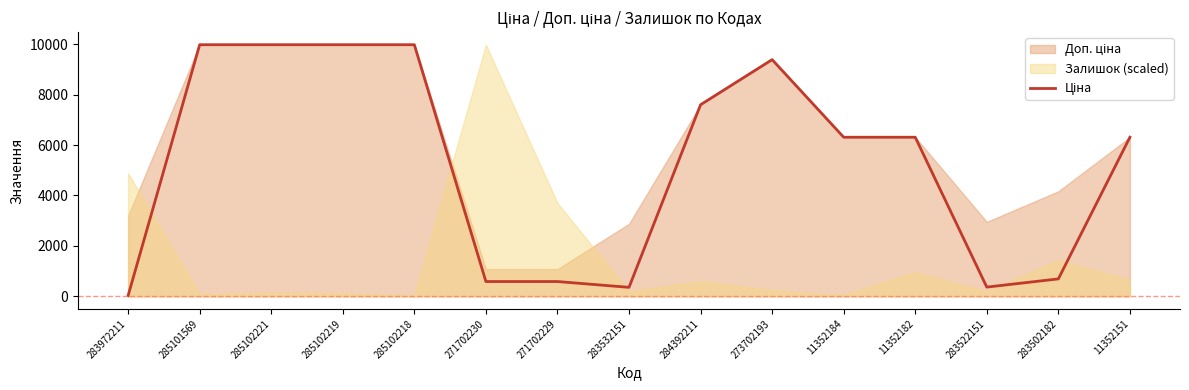

The value at 271702230 is 589.9. True or false?

True